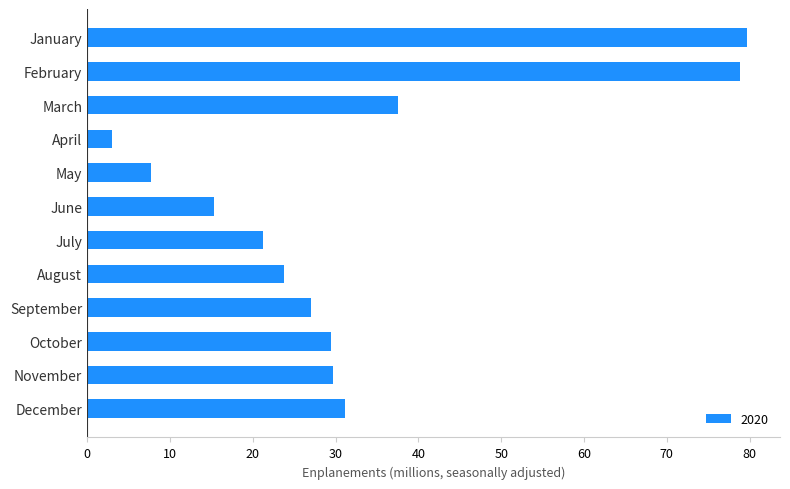

What is the approximate value at April?

3.0